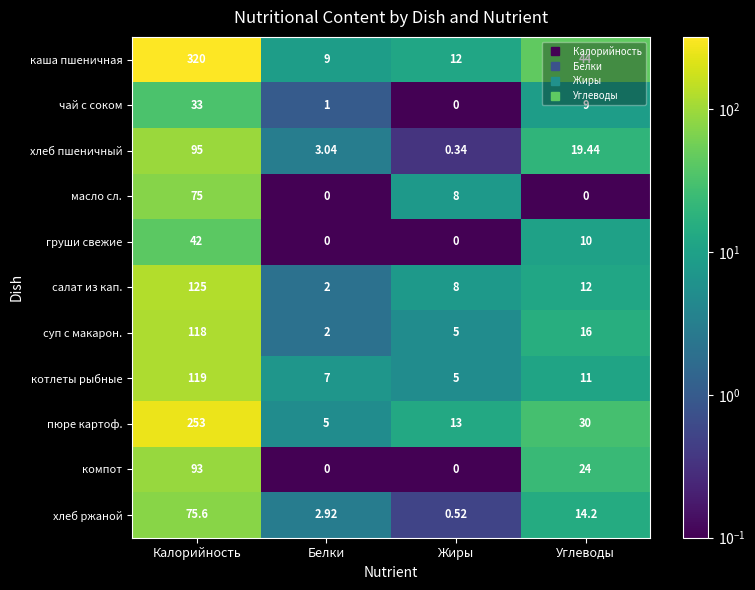

Where is котлеты рыбные nearest to the value 62?

Углеводы